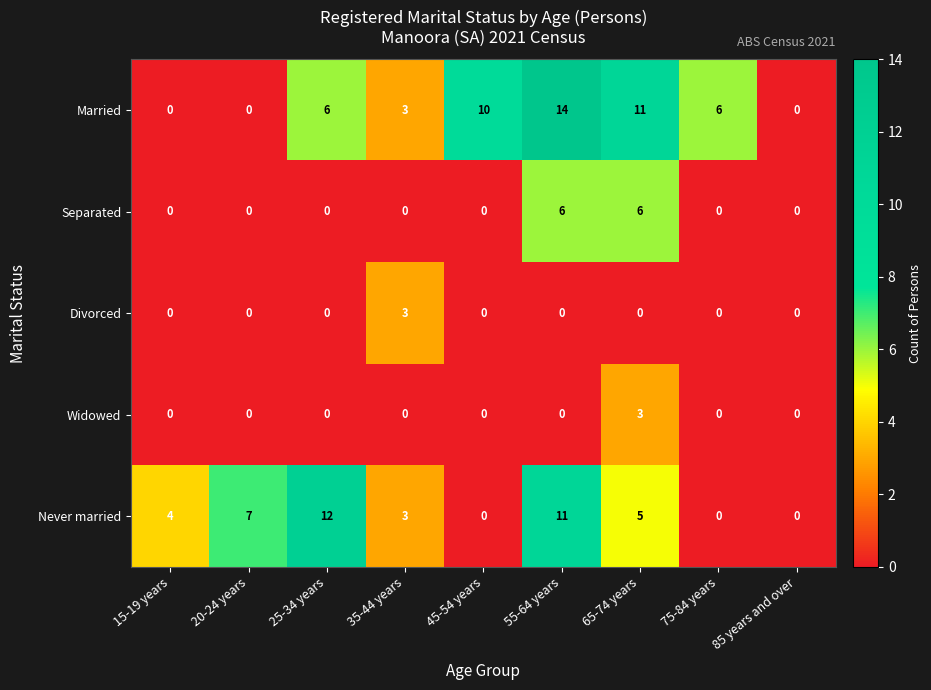

How many data points does each series have?

9